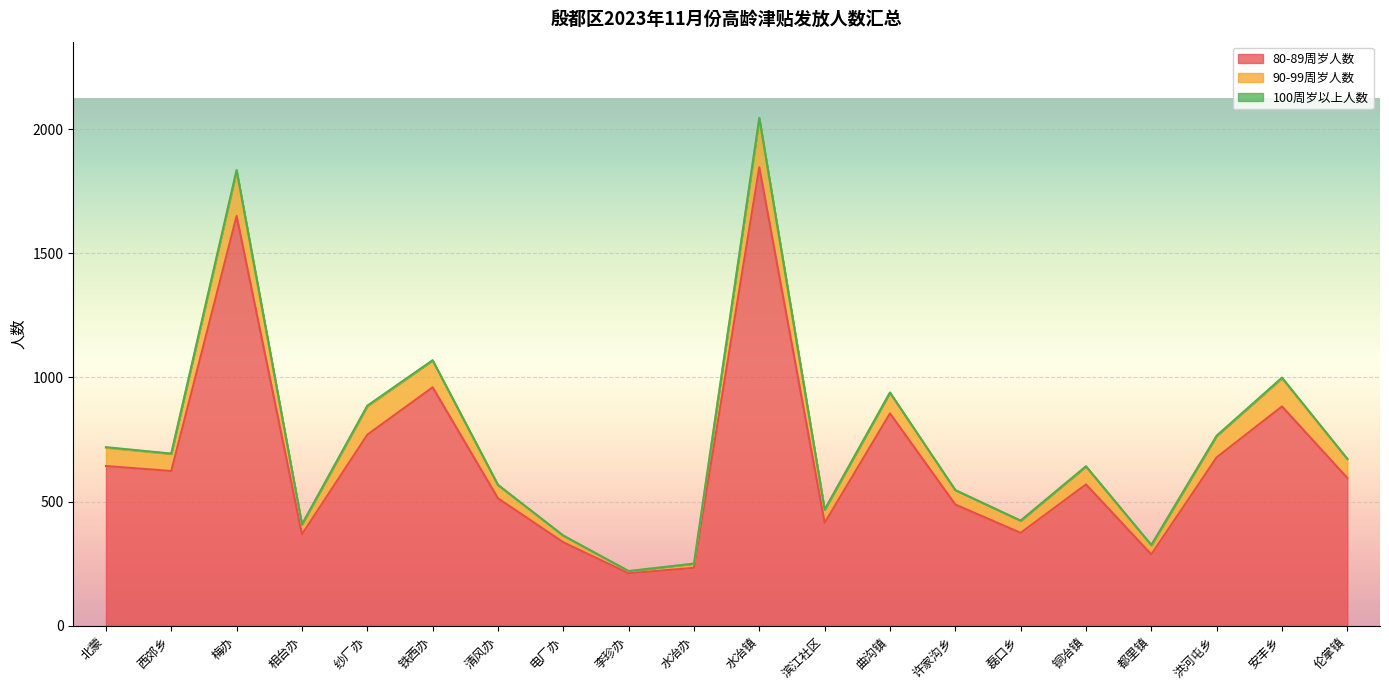

What is the value of the 90-99周岁人数 point at the 5th from the left?

886